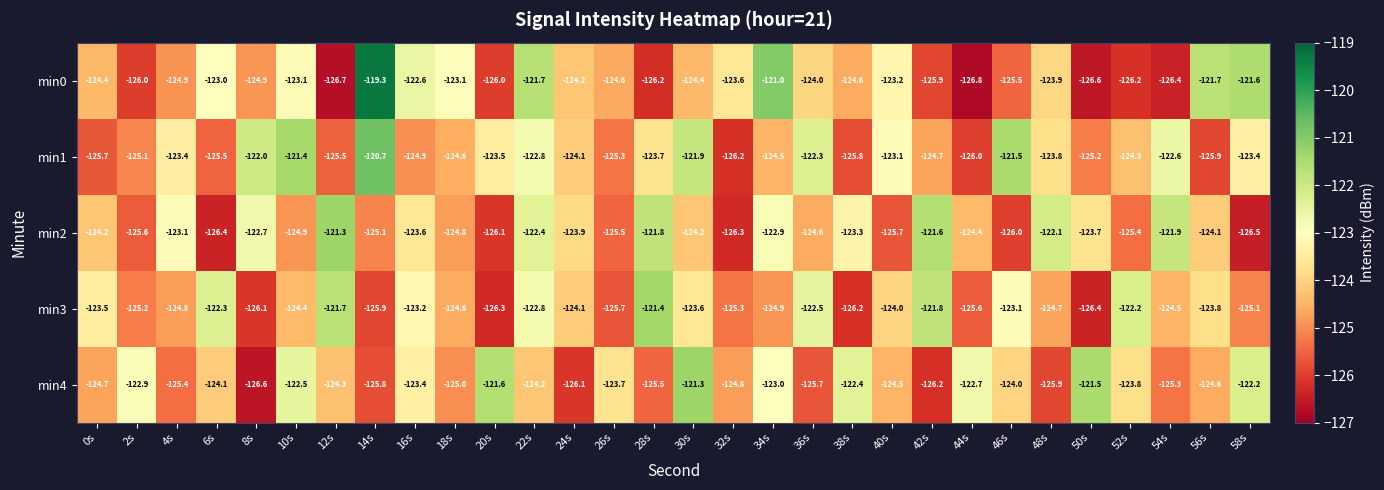

At which label does min1 reach its peak?

14s